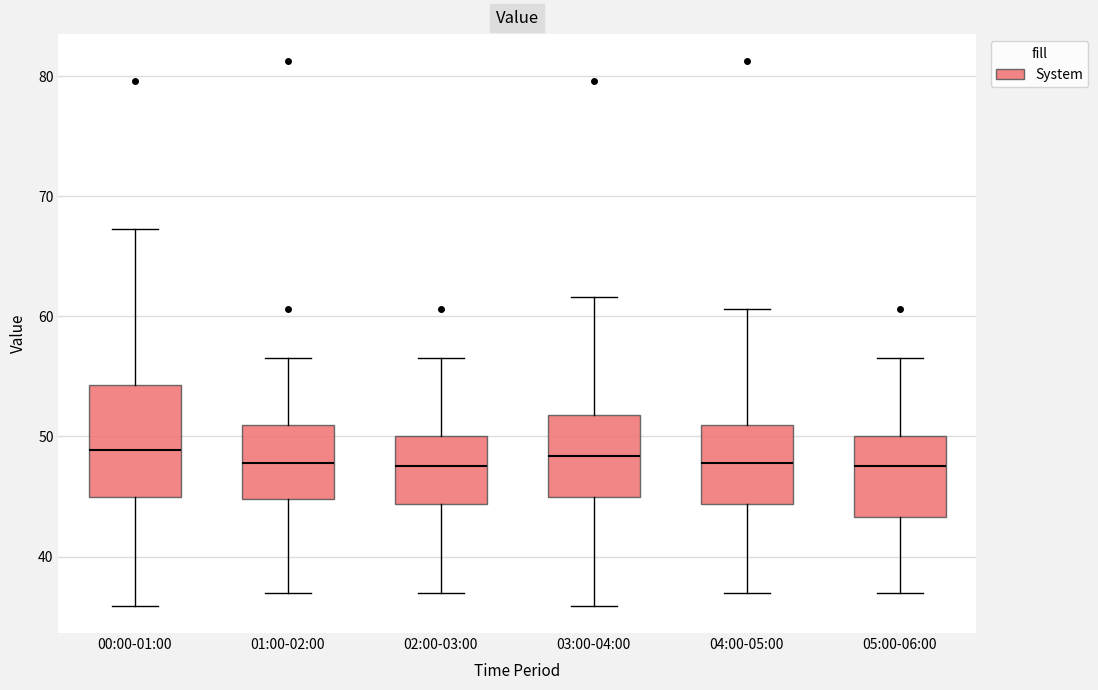

Reading left to right, read every box against the y-axis: the position of its median line, the range the box covers, and the ends of its whiskers. The values are not printed on the chart, so give them approximately, as read against the axis.

00:00-01:00: median 49, box 45 to 54, whiskers 36 to 67
01:00-02:00: median 48, box 45 to 51, whiskers 37 to 57
02:00-03:00: median 48, box 44 to 50, whiskers 37 to 57
03:00-04:00: median 48, box 45 to 52, whiskers 36 to 62
04:00-05:00: median 48, box 44 to 51, whiskers 37 to 61
05:00-06:00: median 48, box 43 to 50, whiskers 37 to 57